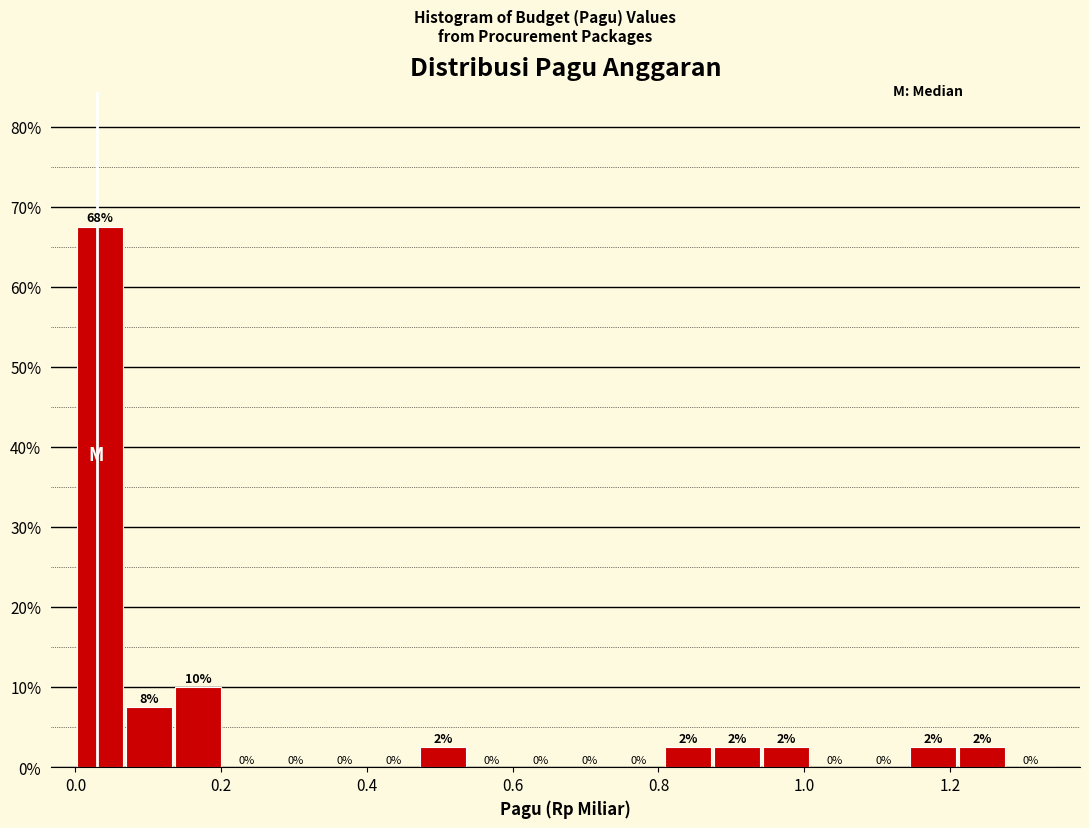

Around what value on the x-axis is the tallest bar? Give the approximate position of its centre, as read against the axis.

0.04